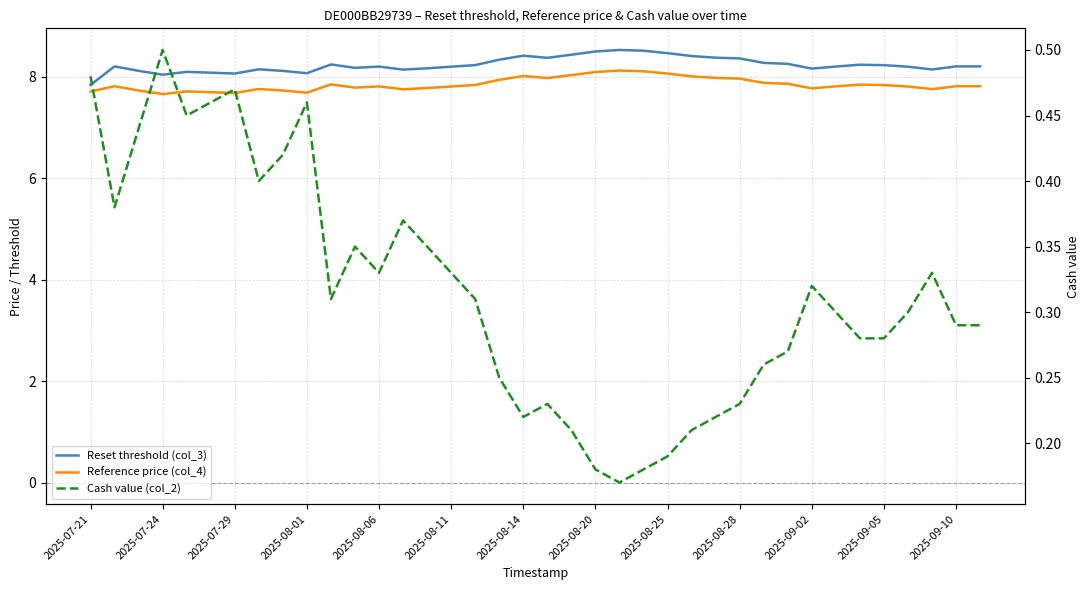

How many interior local valleys does the Cash value (col_2) series have?

7